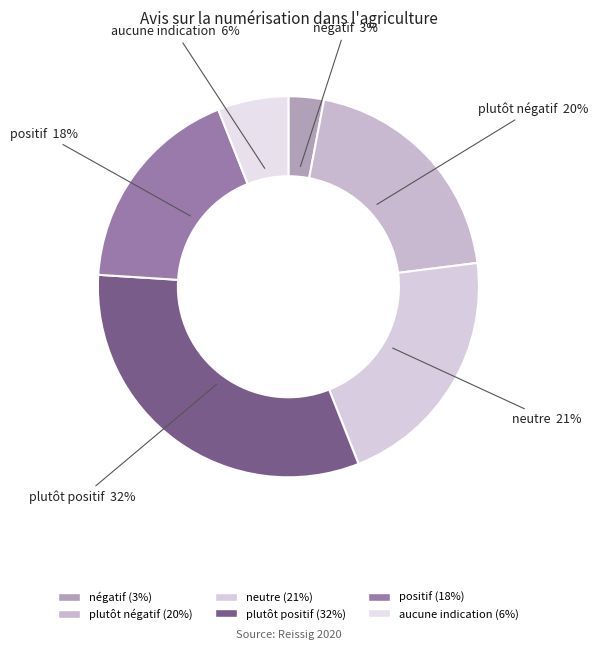

Is there a majority slice in this chart?

No